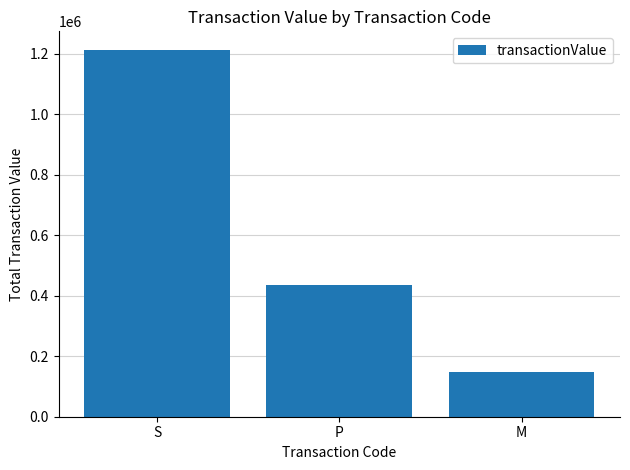

Reading left to right, what are all the values shown in this chart?

S=1213042	P=435757	M=147900